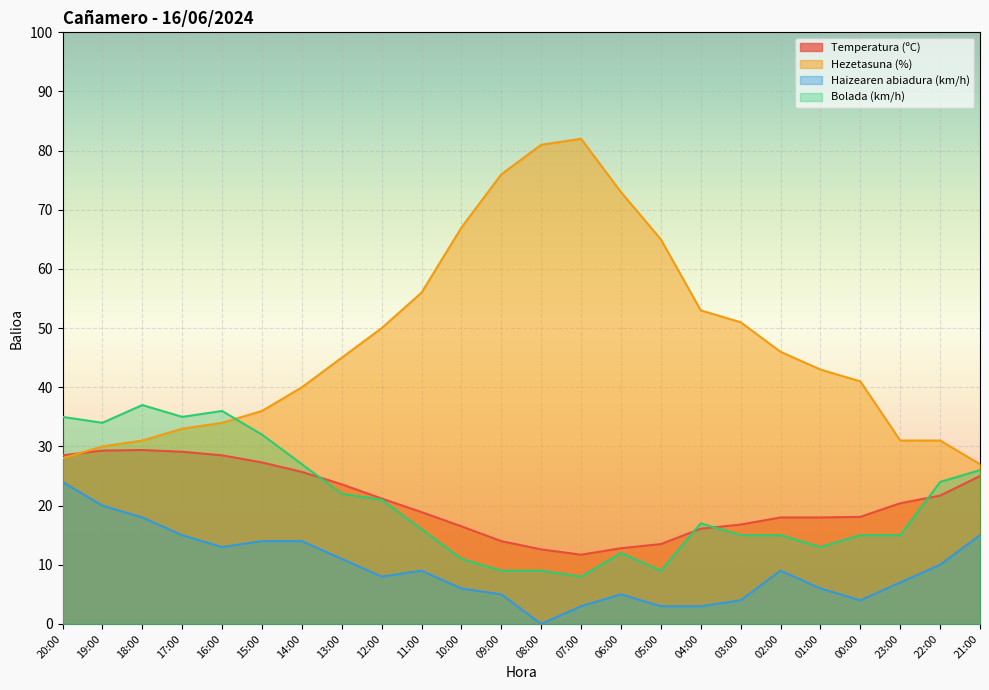

True or false: Hezetasuna (%) has more than 0 interior local peaks.

True